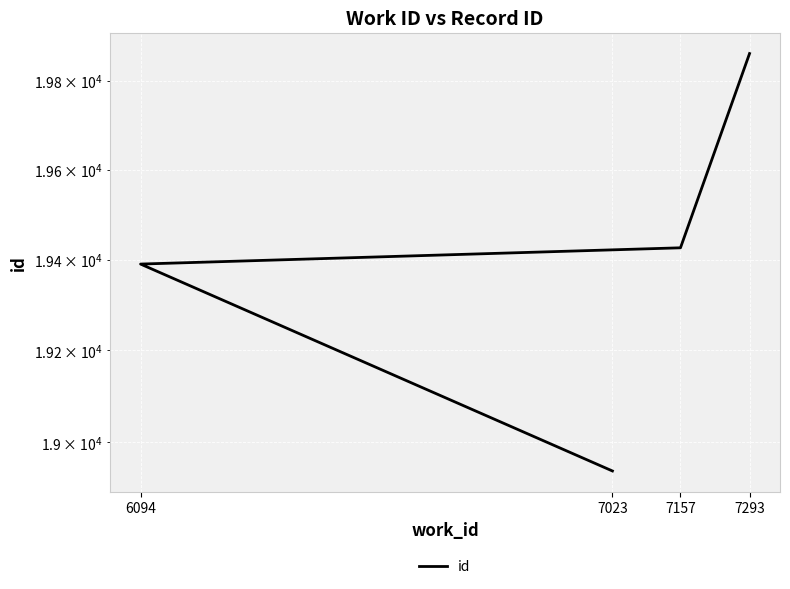

How many distinct data groups are displayed?

1